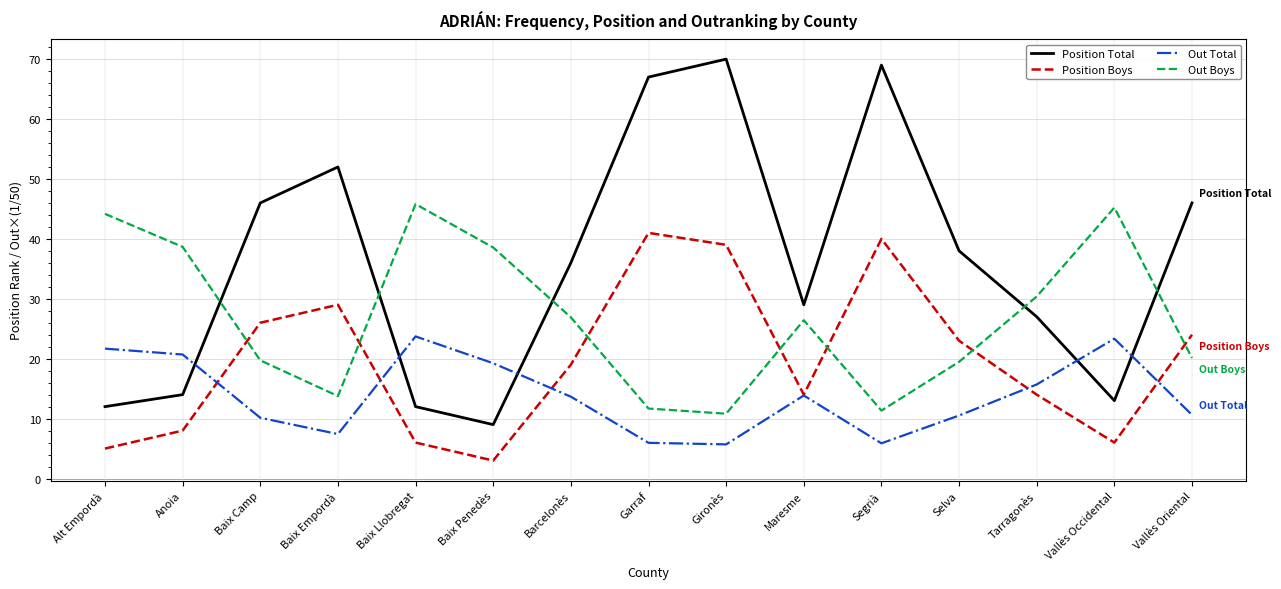

True or false: Out Total has more than 2 interior local peaks.

True